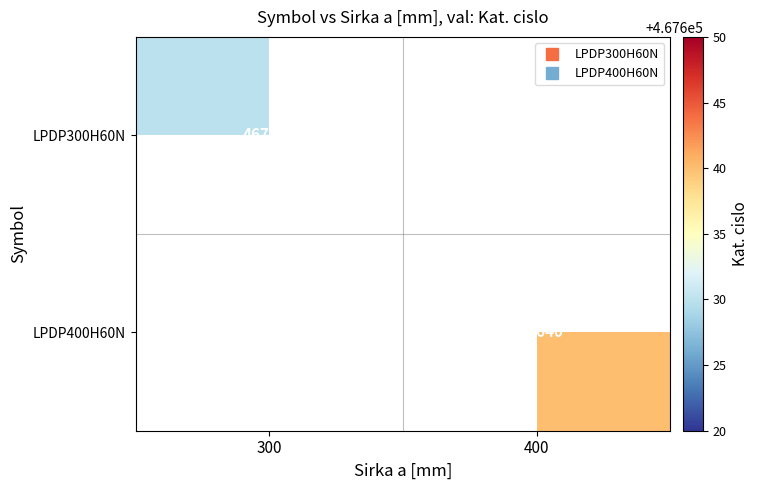

At how many categories does at least one series exceed 467636?

1